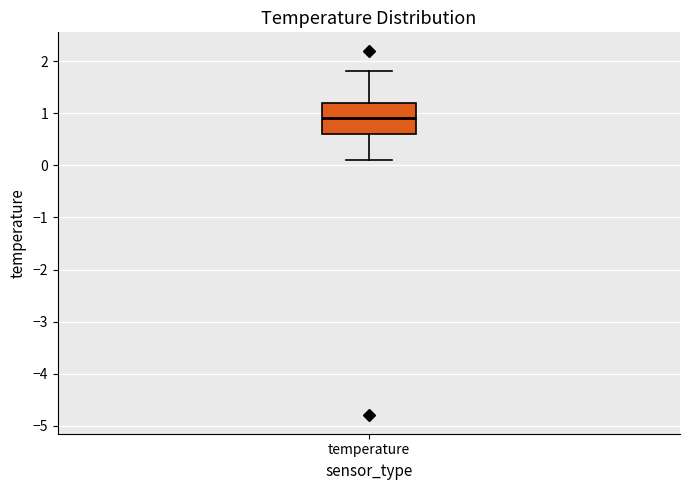

Read this box plot against the y-axis: the position of the median line, the range covered by the box, and the ends of both whiskers. The values are not printed on the chart, so give them approximately, as read against the axis.

median 0.9, box 0.6 to 1.2, whiskers 0.1 to 1.8